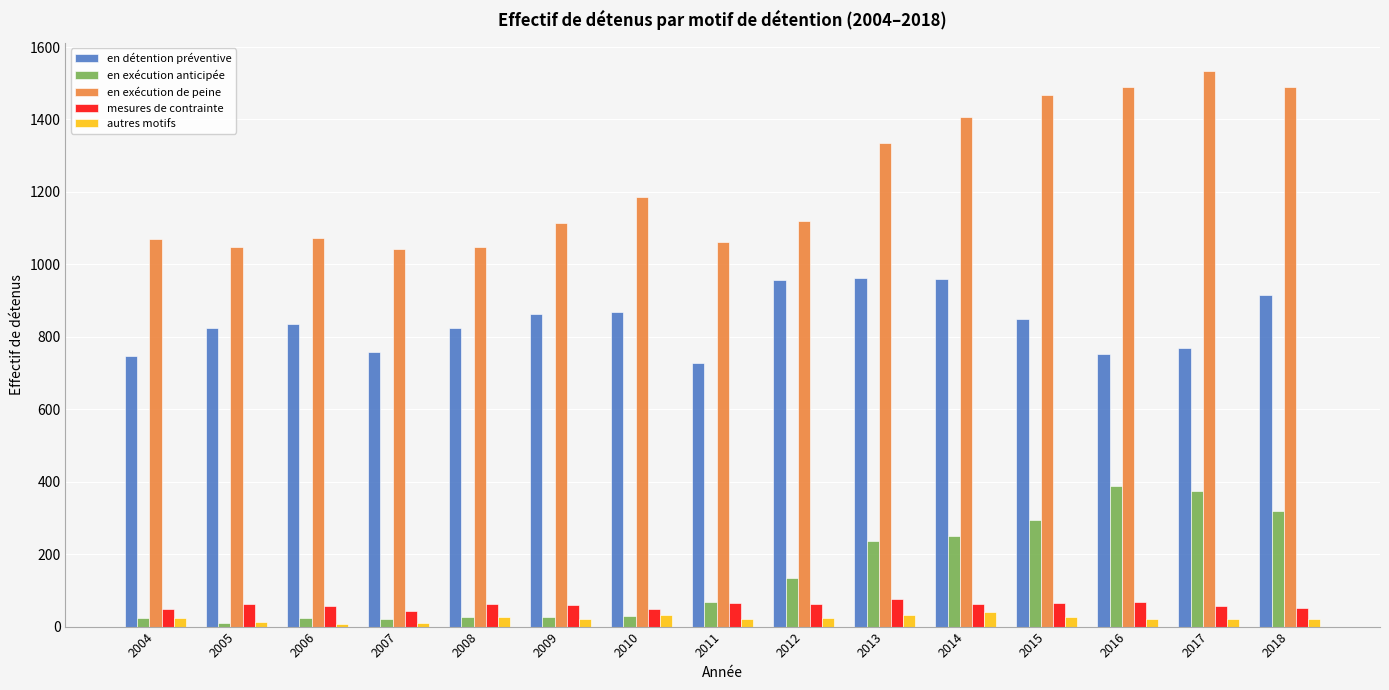

Is the value of mesures de contrainte at 2013 greater than the value of autres motifs at 2013?

Yes